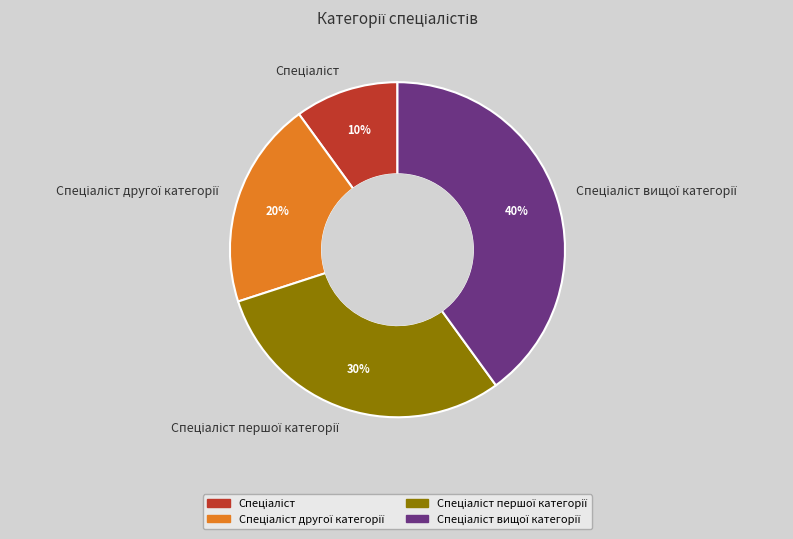

To the nearest percent, what is the average slice percentage?

25%